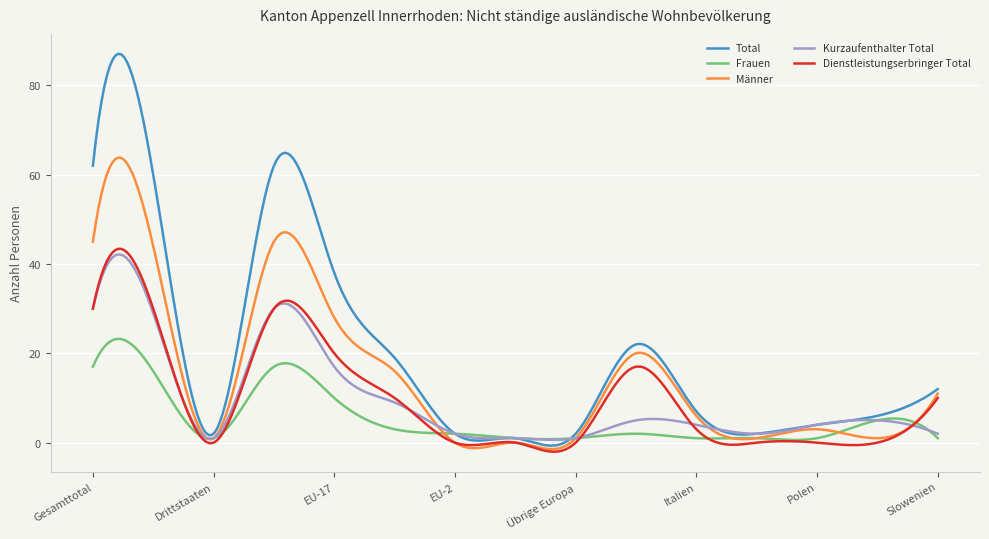

In Total, how many points are higher than both neighbors (excluding endpoints)?

4